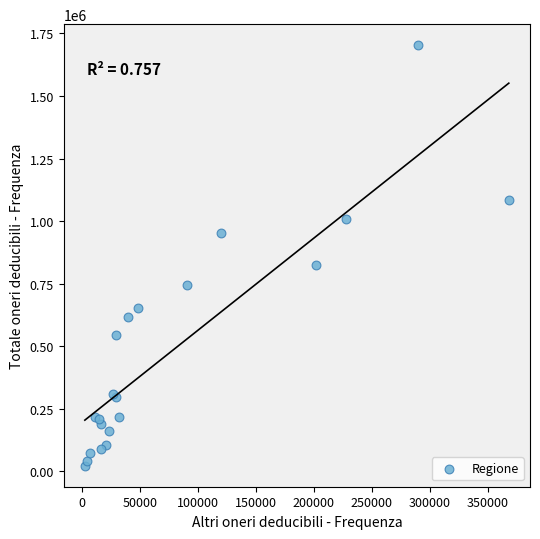

What Y value in the scatter plot is closest to 862926?

824659